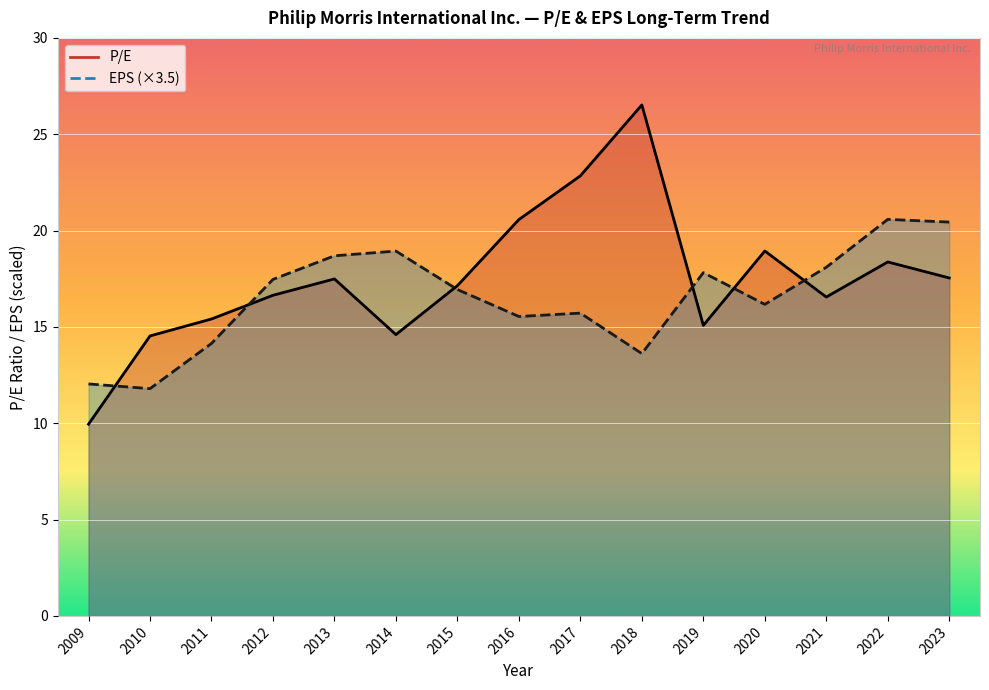

True or false: P/E has more than 0 interior local peaks.

True